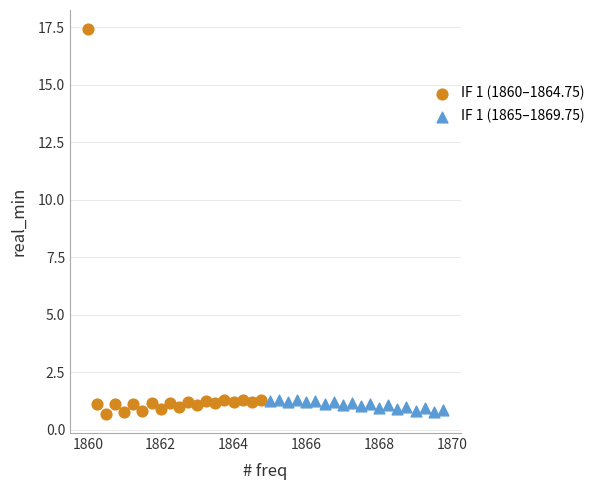

What are all the series names shown in the legend?

IF 1 (1860–1864.75), IF 1 (1865–1869.75)